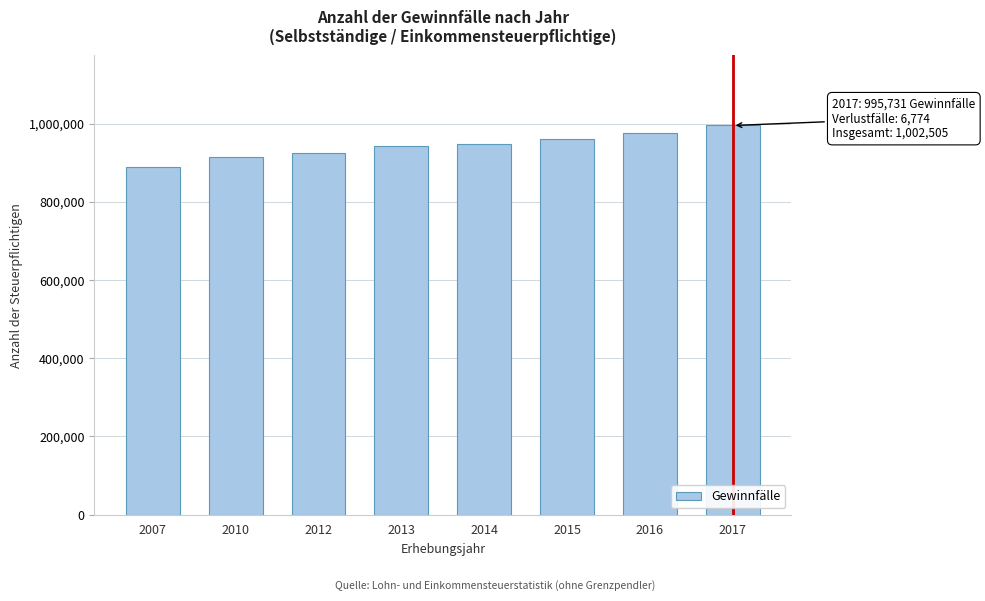

Reading left to right, what are all the values shown in this chart?

2007=890247	2010=915670	2012=924468	2013=943570	2014=949500	2015=961934	2016=976825	2017=995731